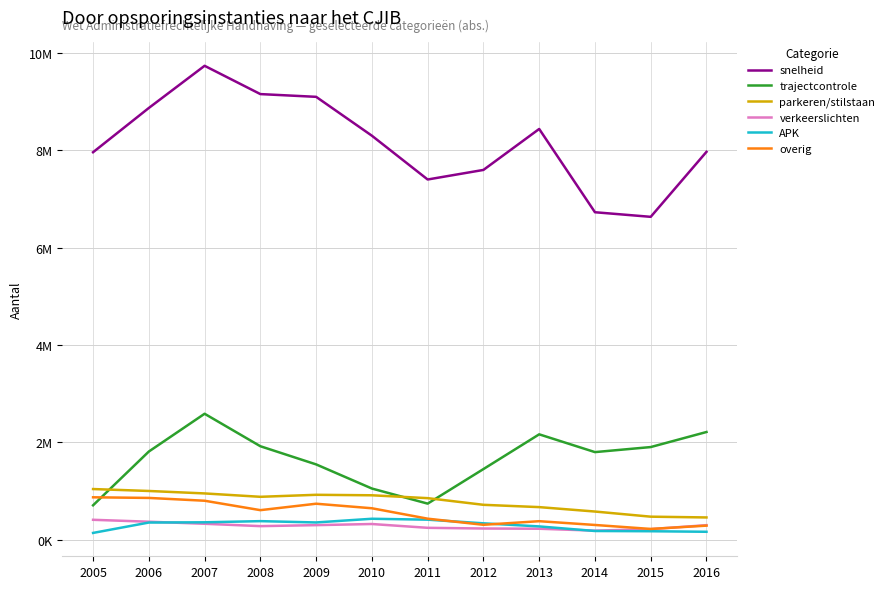

What is the value of the parkeren/stilstaan point at the 10th from the left?

577614